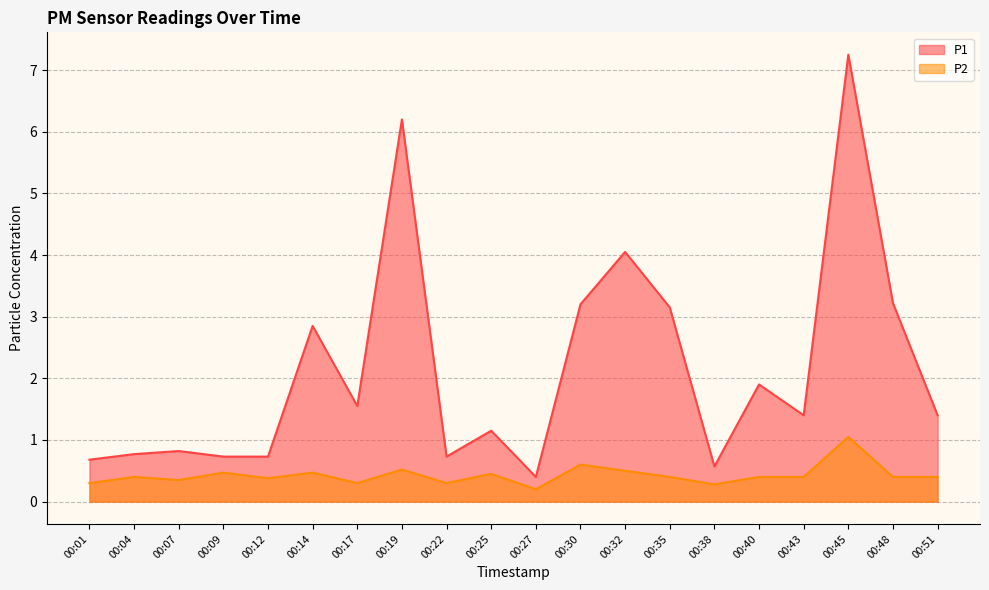

At which label does P1 first exceed 1?

00:14